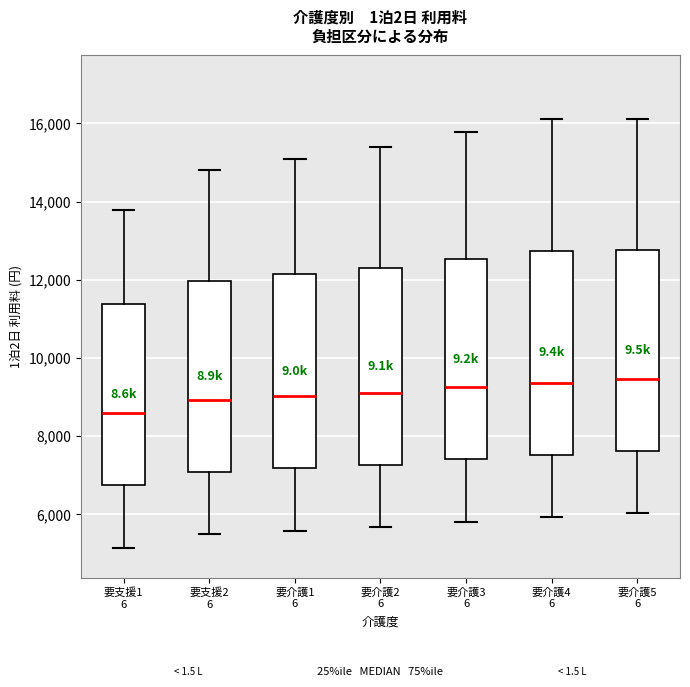

Reading left to right, transcribe this box plot: for each box, give where its median line is, the range the box spans, and where its two whiskers end, as read against the y-axis. The values are not printed on the chart, so give them approximately, as read against the axis.

要支援1 6: median 8600, box 6800 to 11400, whiskers 5200 to 13800
要支援2 6: median 9000, box 7000 to 12000, whiskers 5400 to 14800
要介護1 6: median 9000, box 7200 to 12200, whiskers 5600 to 15000
要介護2 6: median 9200, box 7200 to 12400, whiskers 5600 to 15400
要介護3 6: median 9200, box 7400 to 12600, whiskers 5800 to 15800
要介護4 6: median 9400, box 7600 to 12800, whiskers 6000 to 16200
要介護5 6: median 9400, box 7600 to 12800, whiskers 6000 to 16200